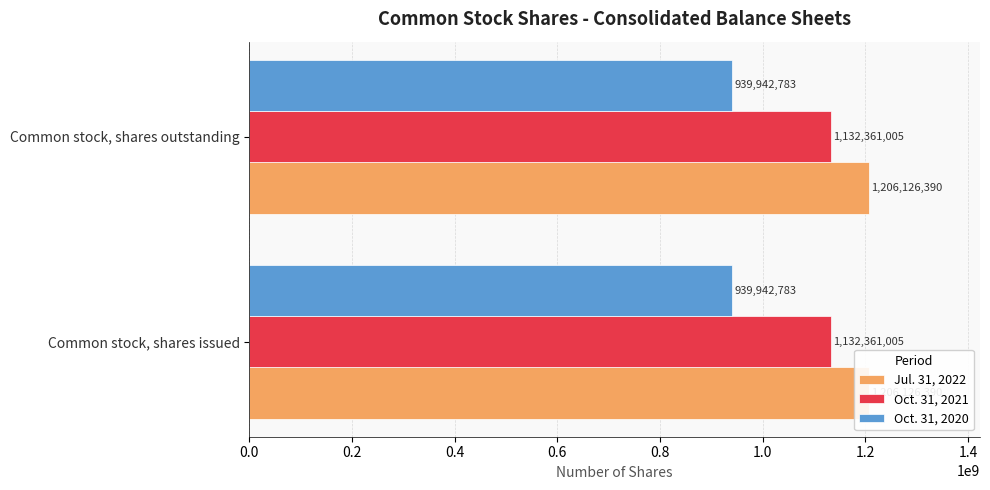

Reading left to right, transcribe all the data shown in this chart.

Jul. 31, 2022: 1206126390	1206126390
Oct. 31, 2021: 1132361005	1132361005
Oct. 31, 2020: 939942783	939942783